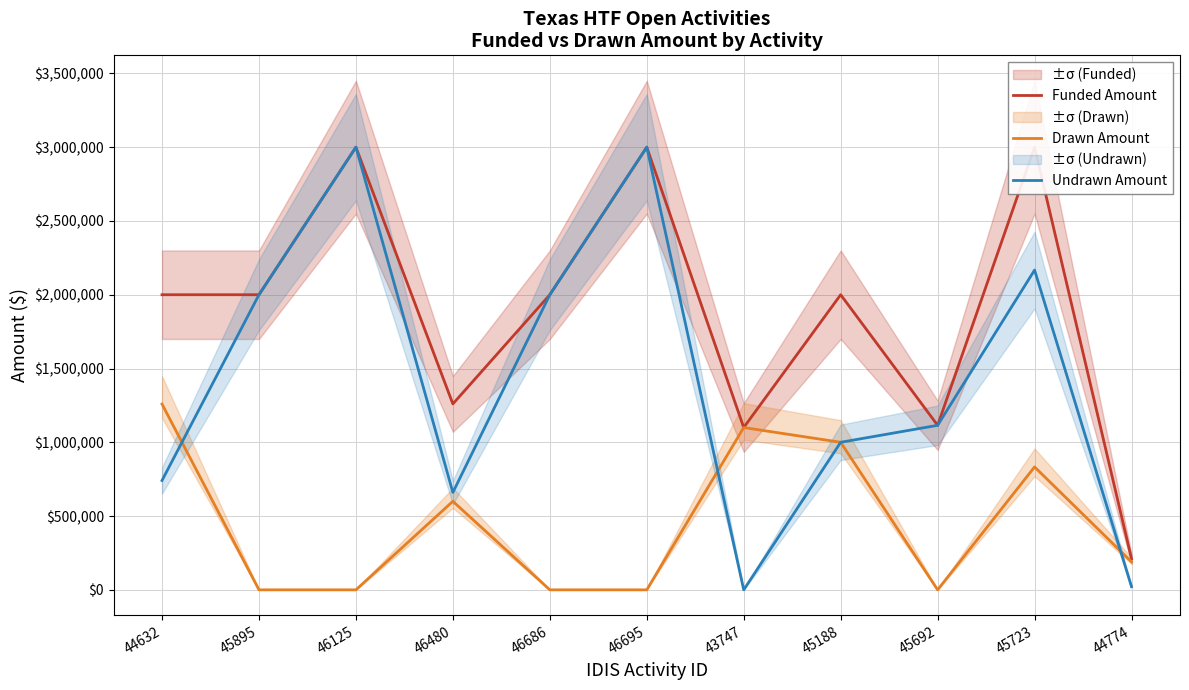

At which label does Undrawn Amount first exceed 1115000?

45895